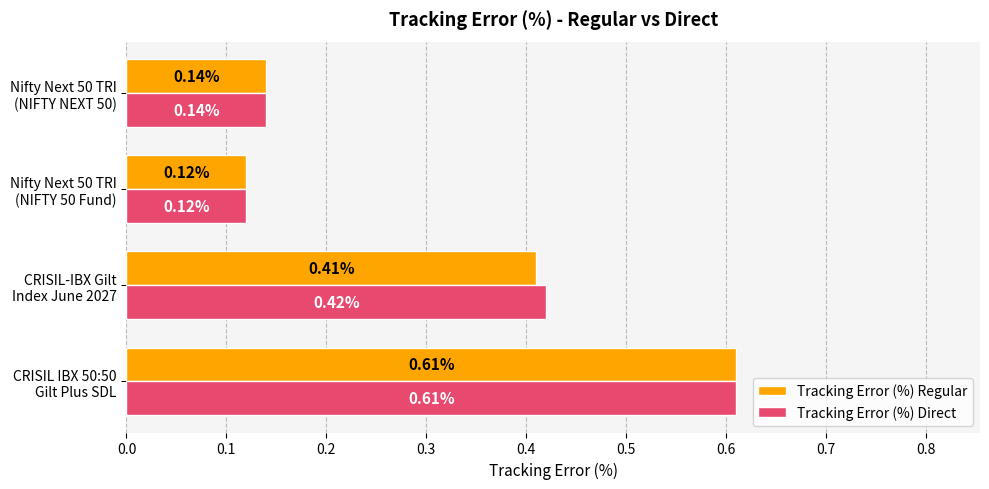

What is the average value of the Tracking Error (%) Direct series?

0.3